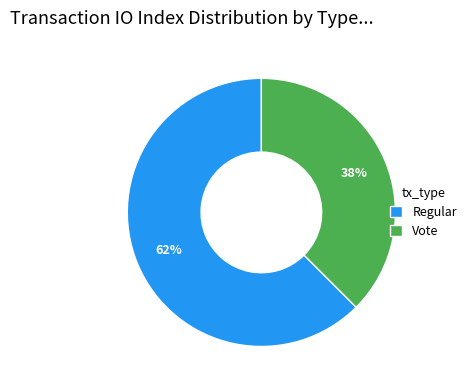

What is the largest slice in the pie chart?

Regular